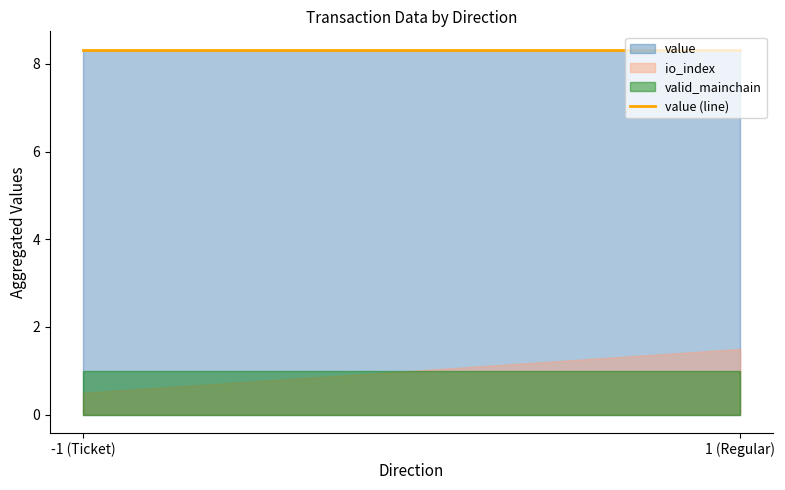

Between -1 and -1, which is larger?

-1